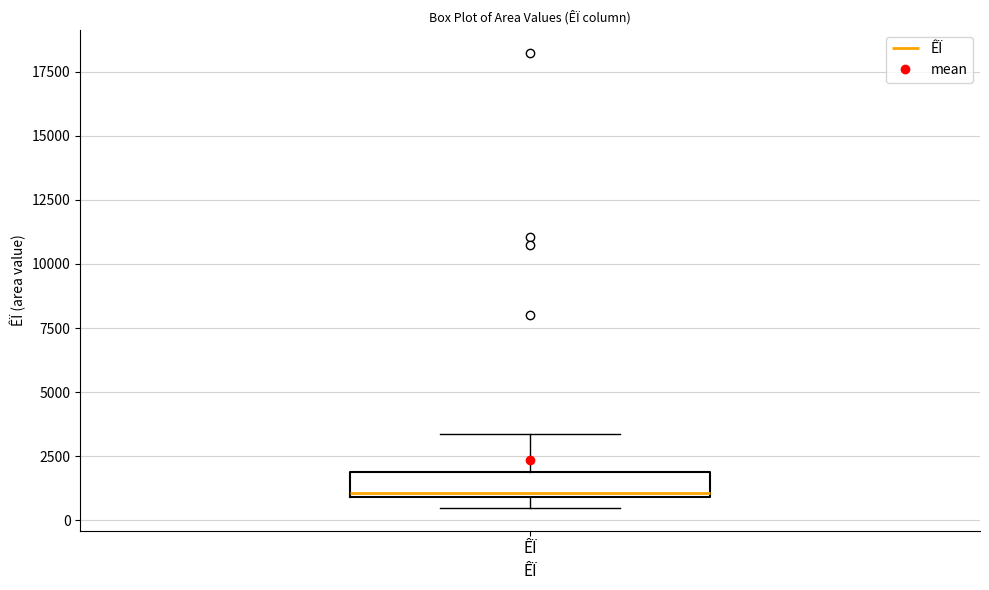

Transcribe this box plot: give where the median line is, the range the box spans, and where the two whiskers end, as read against the y-axis. The values are not printed on the chart, so give them approximately, as read against the axis.

median 1000 (just above the box's lower edge), box 1000 to 2000, whiskers 500 to 3500